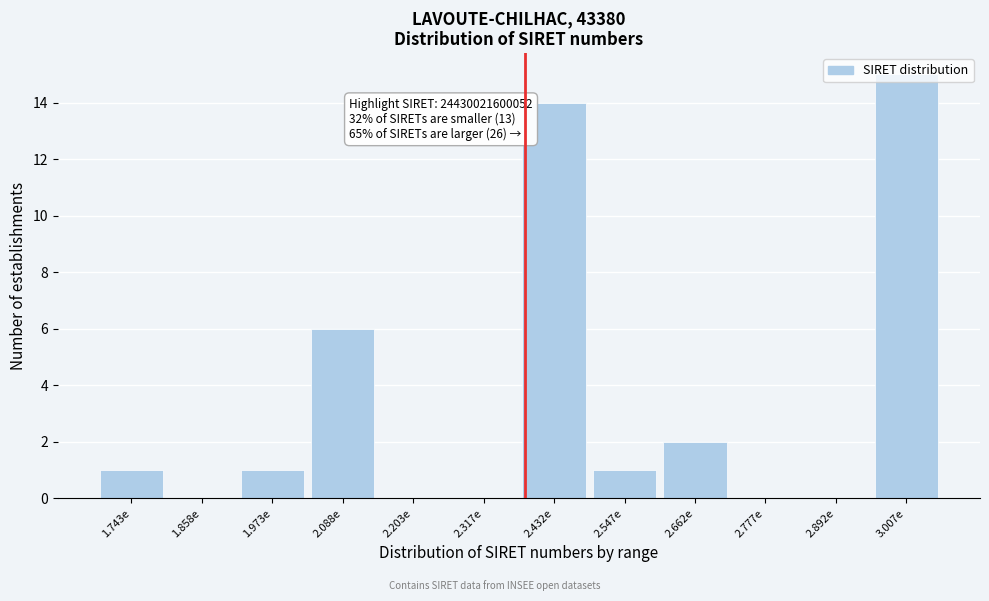

Where is the data nearest to the value 7?

2.088e